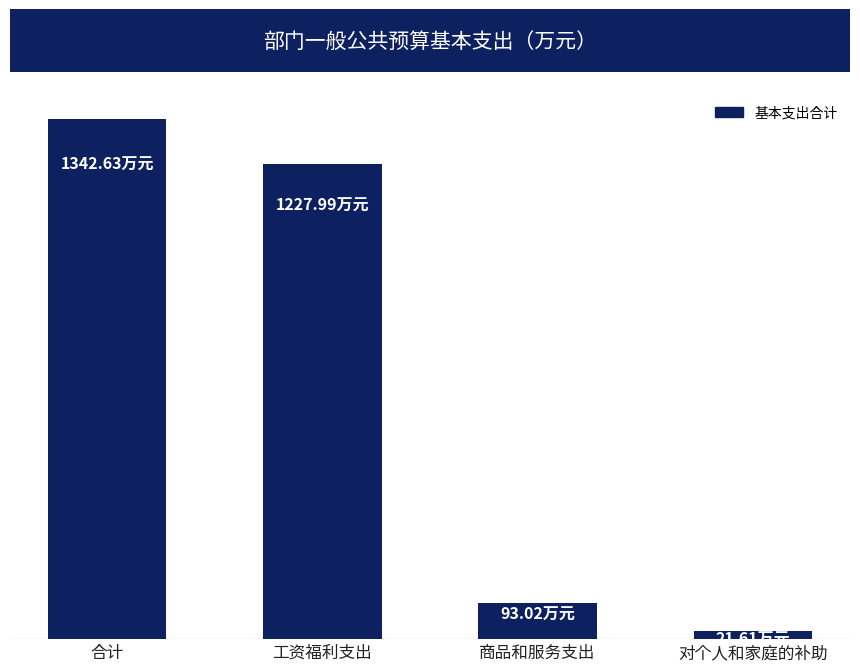

What is the greatest value displayed?

1342.6